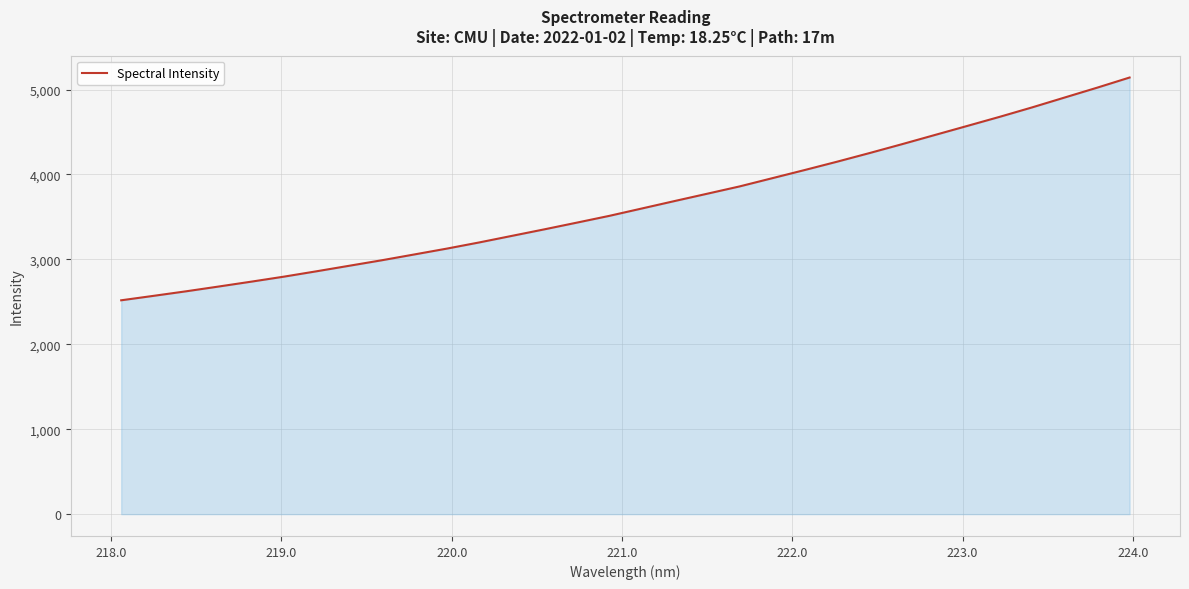

What is the minimum value shown in the chart?

2518.1